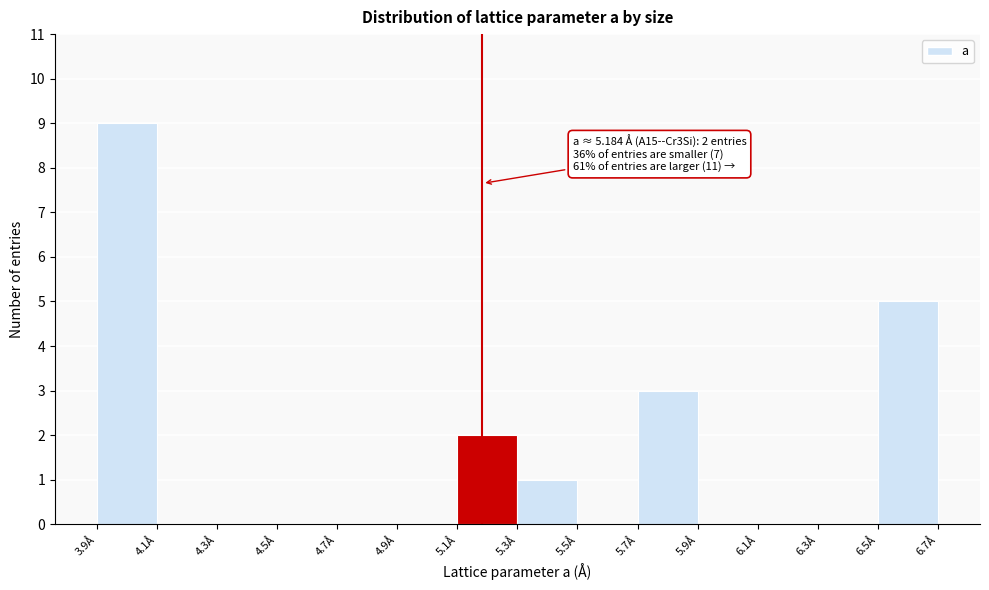

Which range on the x-axis has the tallest bar?

3.9 to 4.1